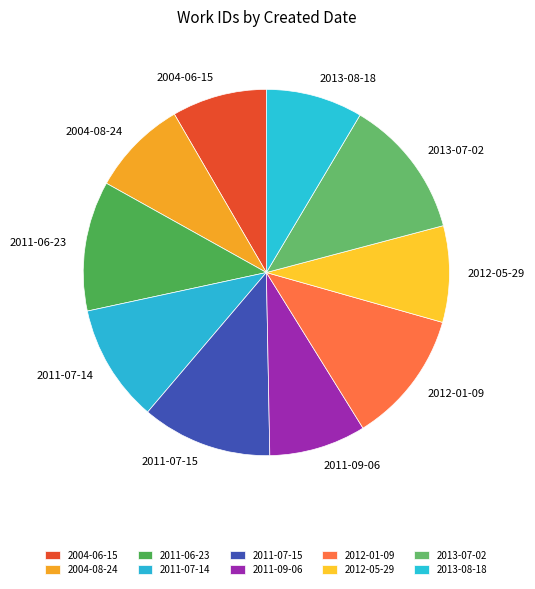

Do 2004-06-15 and 2012-05-29 together represent more than half of the pie?

No